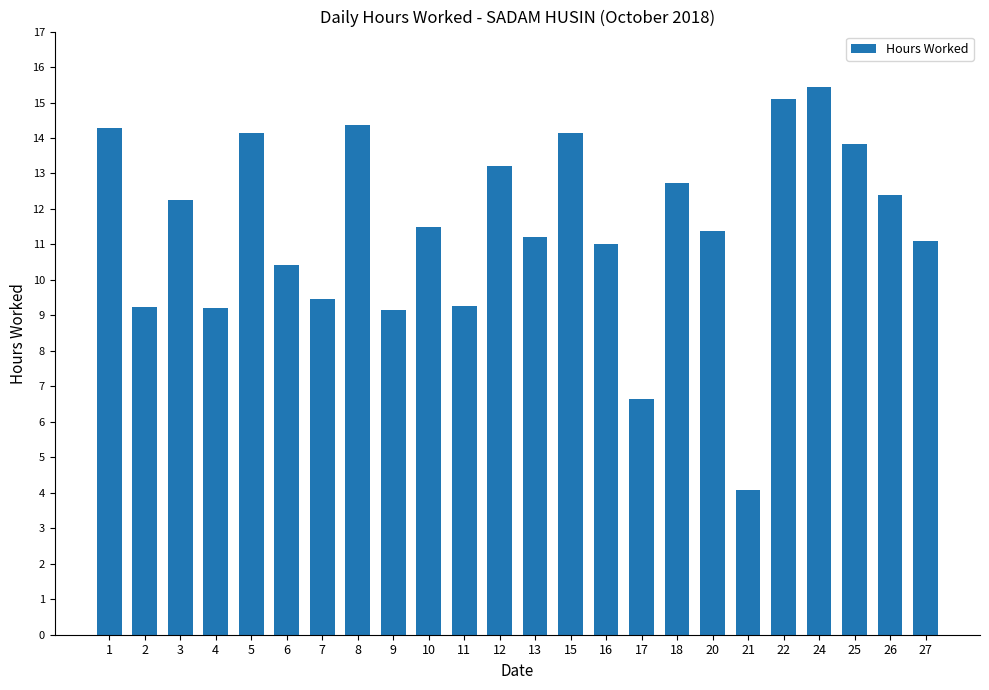

The value at 18 is 12.7. True or false?

True